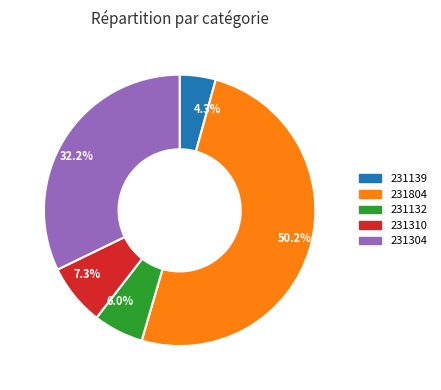

Count the number of slices in the pie.

5